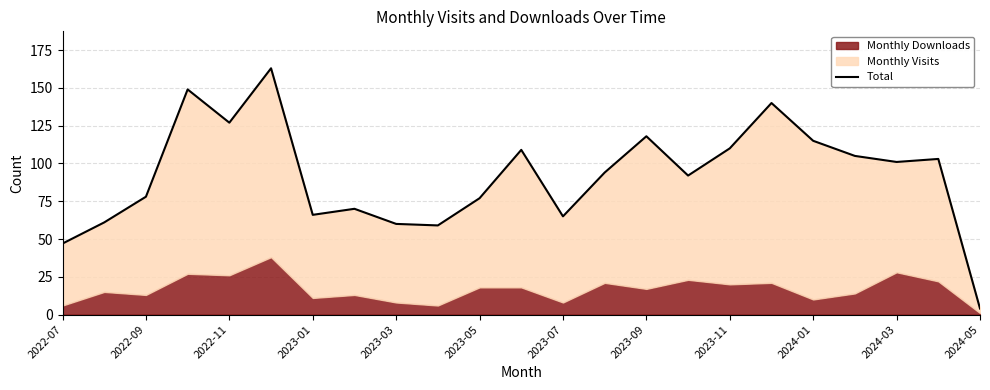

What is the minimum value shown in the chart?

4